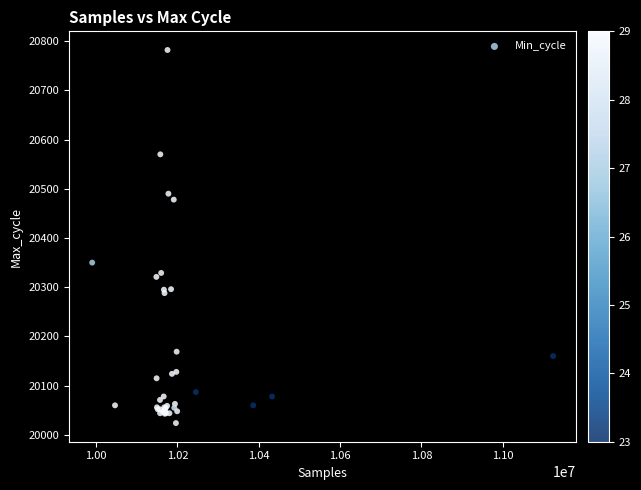

What Y value in the scatter plot is closest to 20403?

20350